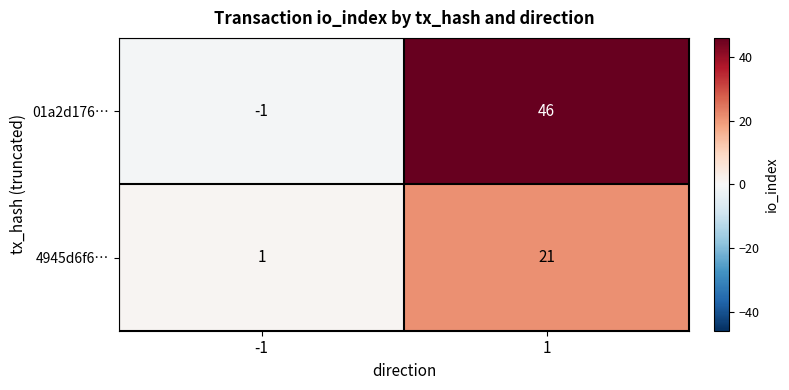

List the series in order of their overall mean, lowest first.

4945d6f6…, 01a2d176…